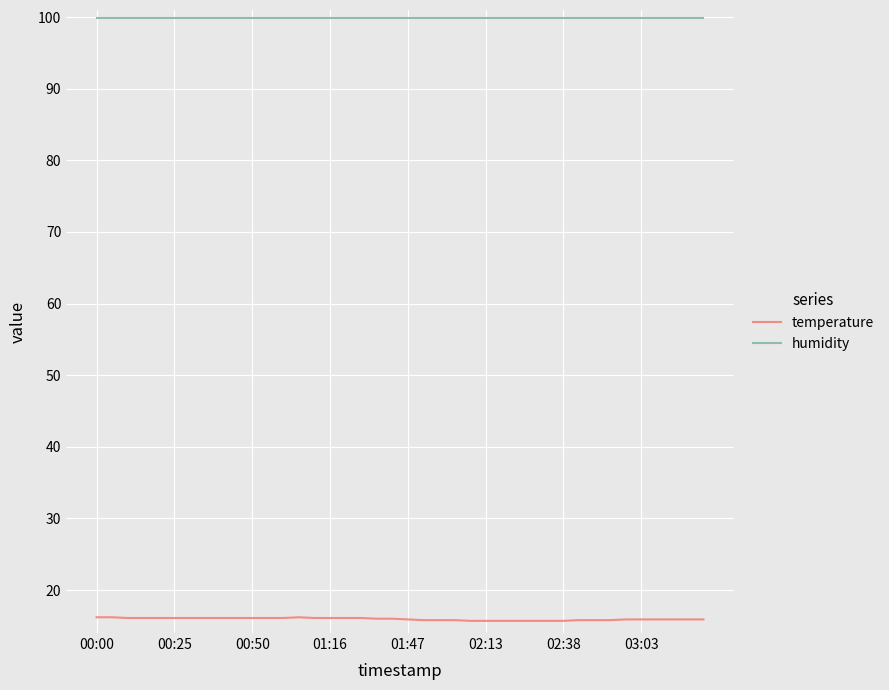

Which series has the widest spread of values?

temperature